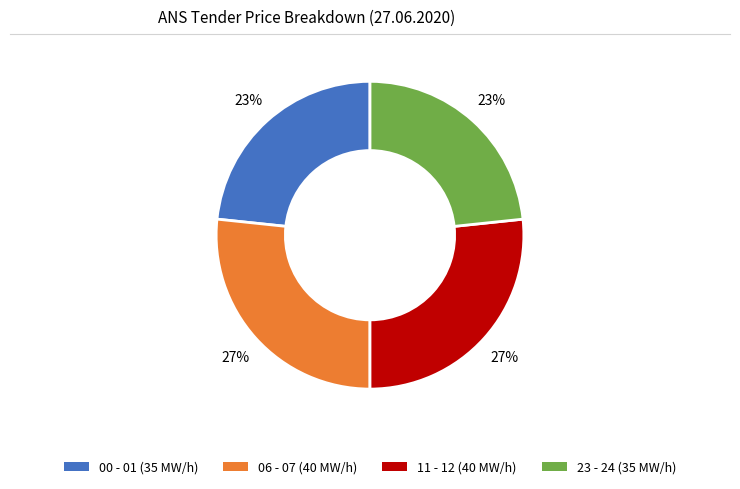

Is the sum of 06 - 07 and 11 - 12 greater than half?

Yes